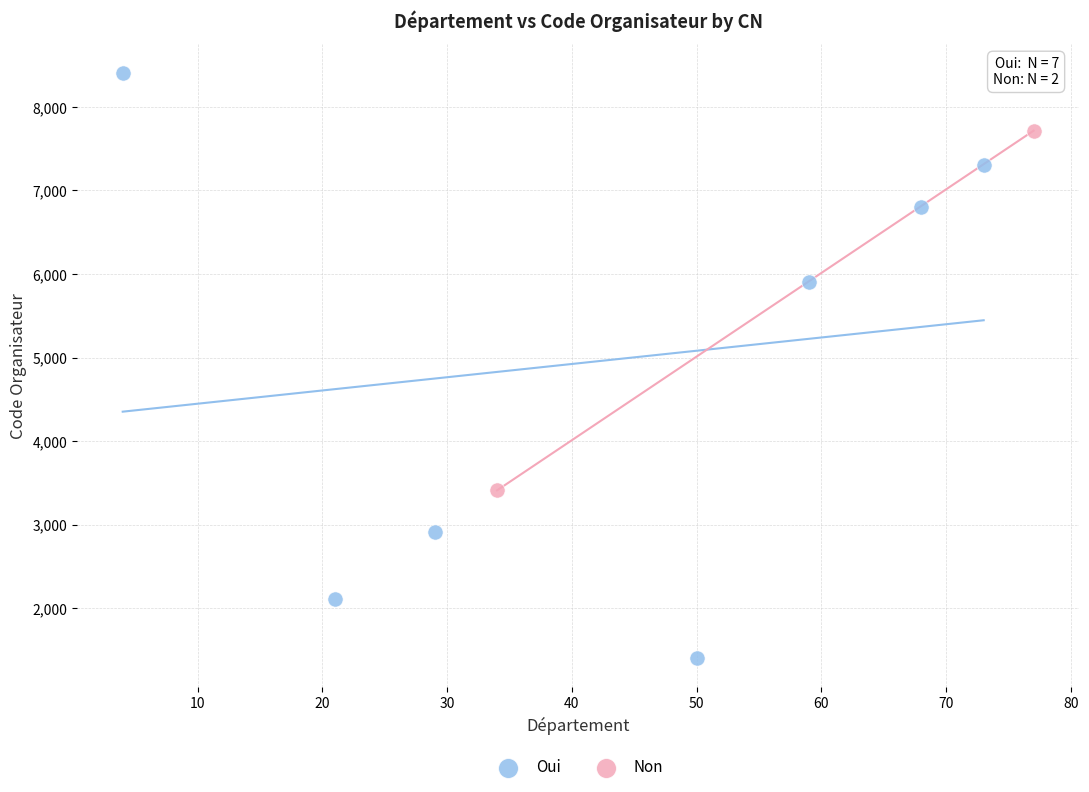

What are all the series names shown in the legend?

Oui, Non